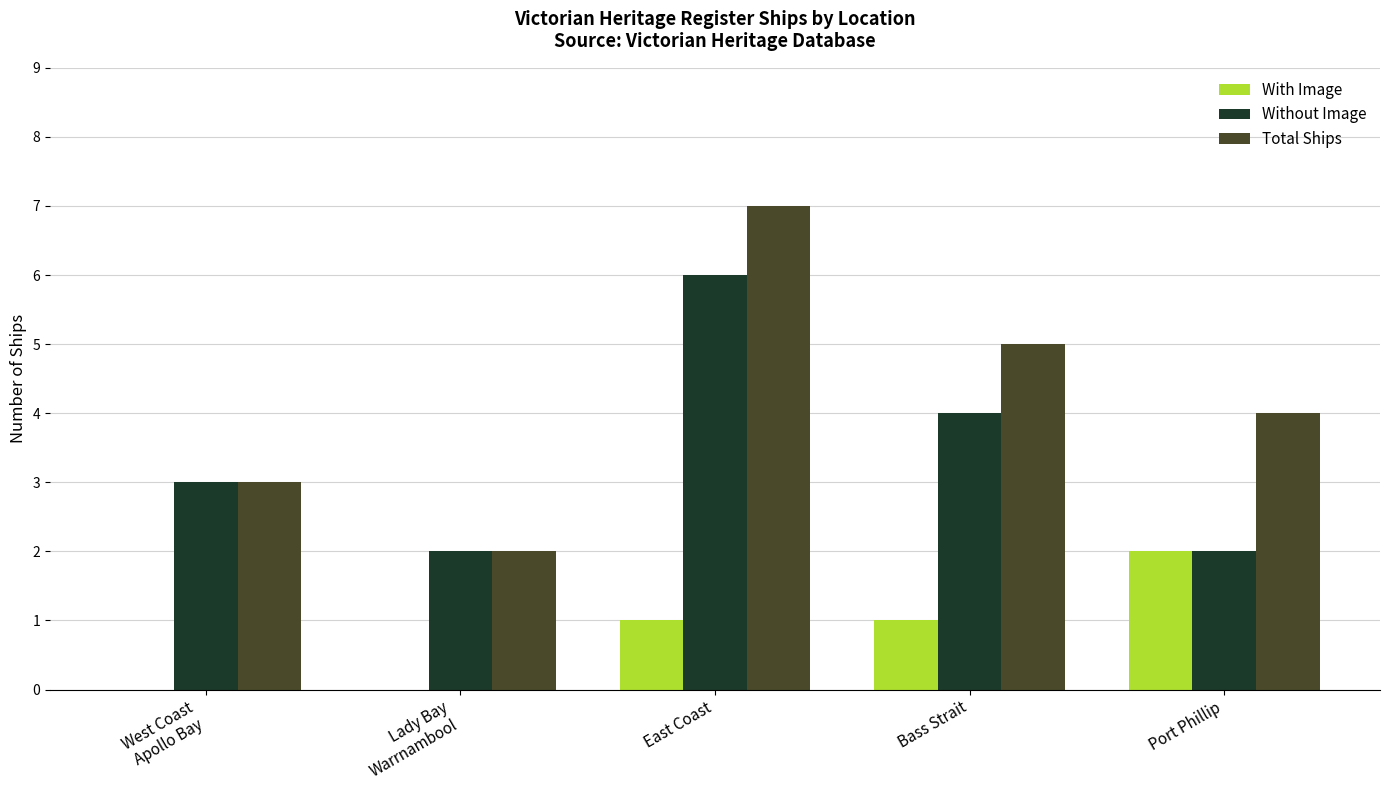

Which category has the highest value in the Total Ships series?

East Coast